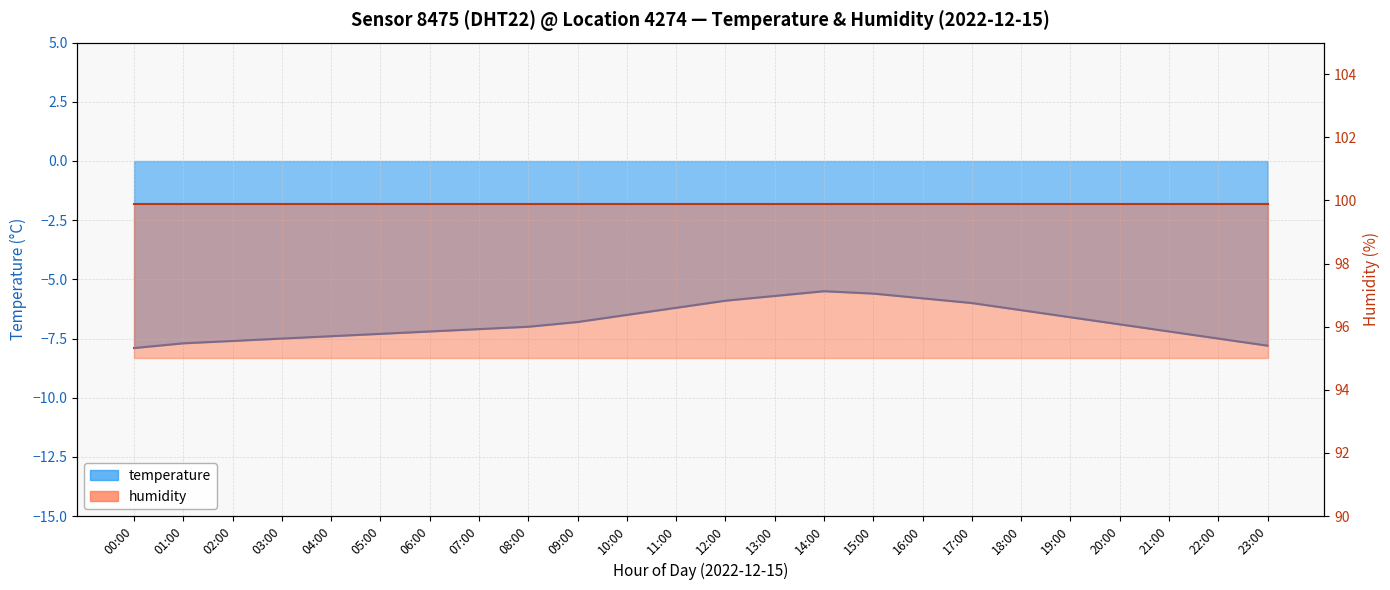

What is the difference between the second highest and minimum values?

2.3